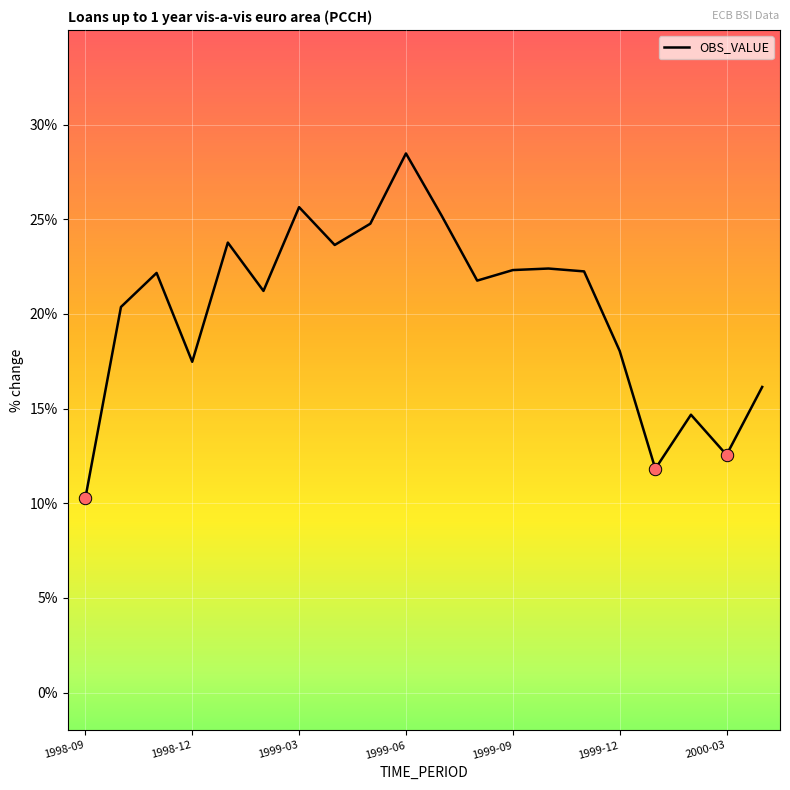

What is the smallest value displayed?

10.3